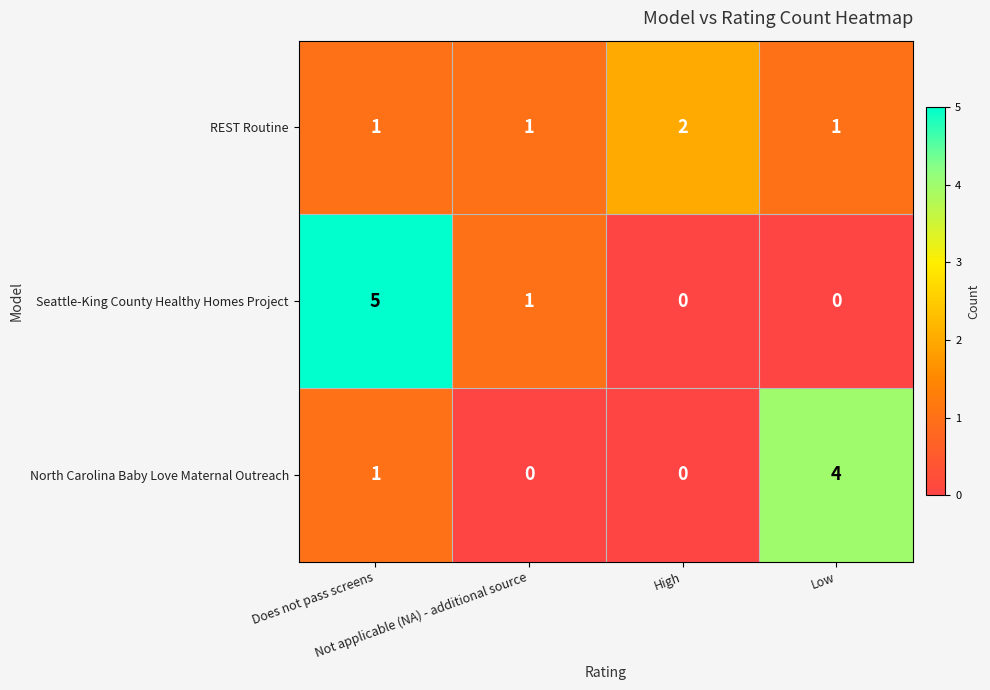

Count the number of categories in the chart.

4